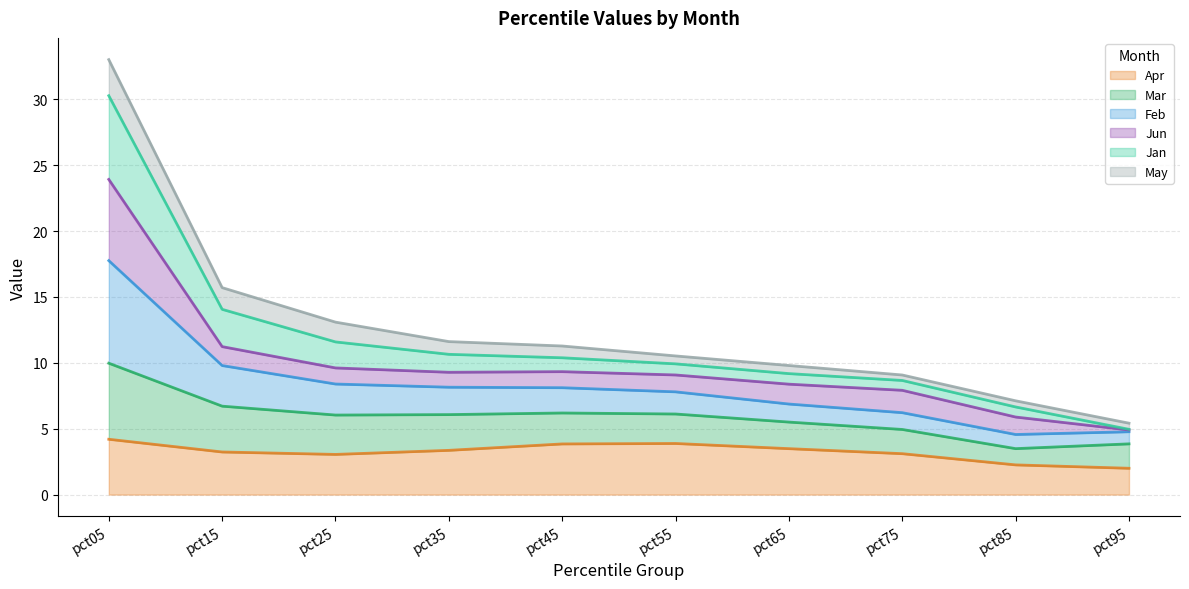

At which category is the sum across all series the highest?

pct05